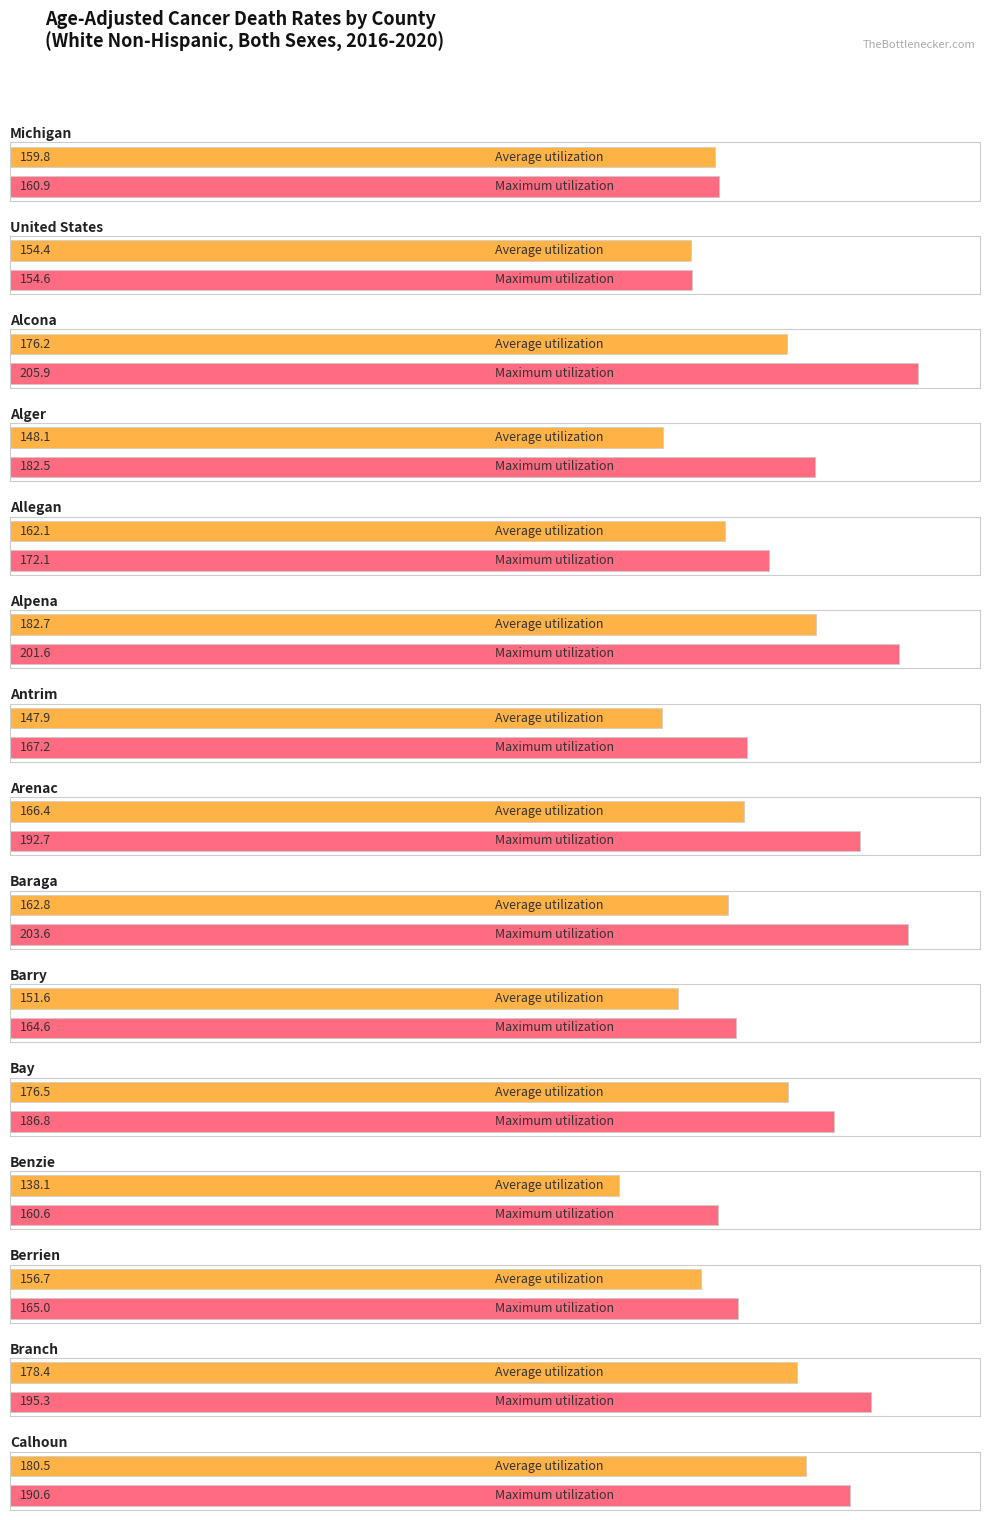

What position from the left is Allegan?

5